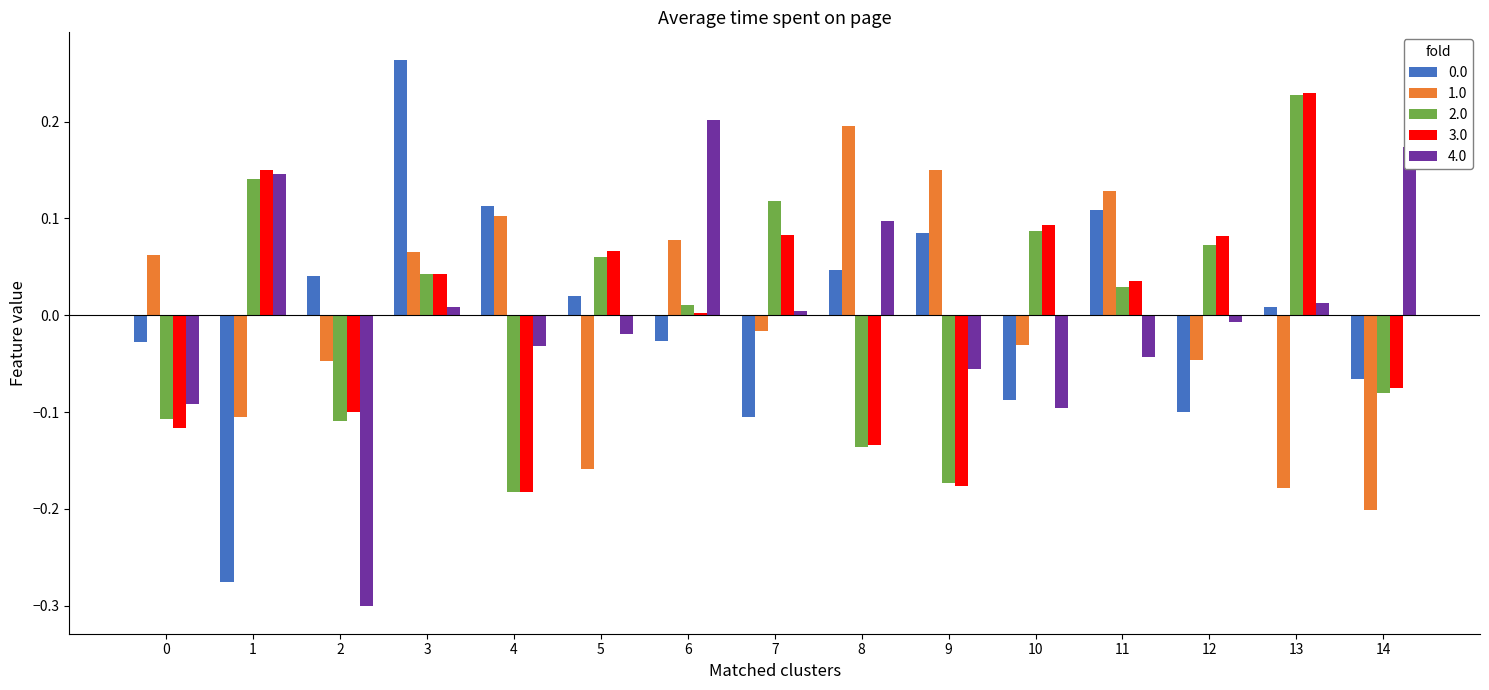

Count the number of categories in the chart.

15